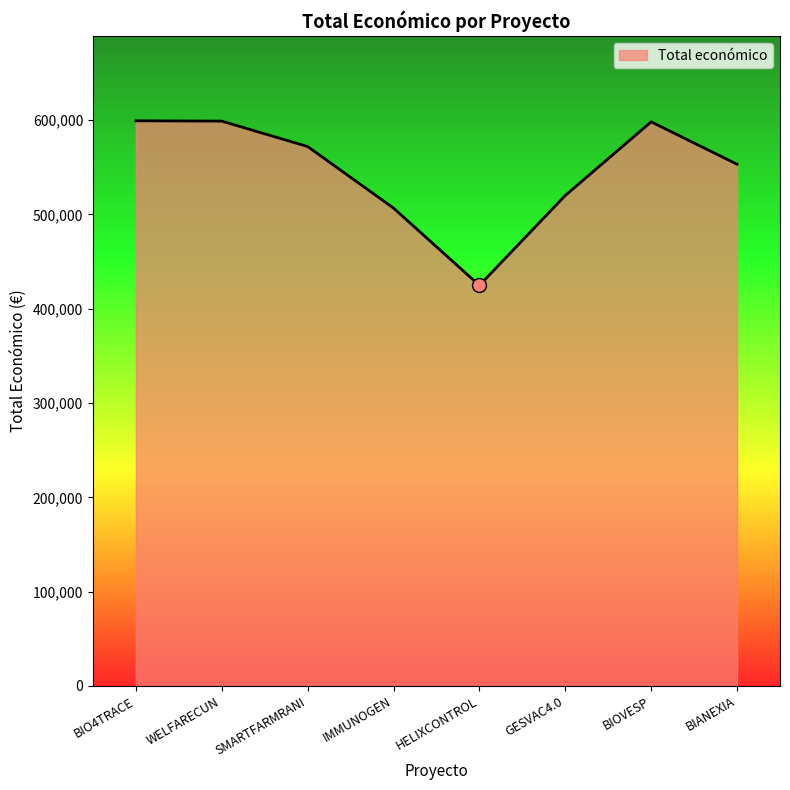

What is the ratio of the value at IMMUNOGEN to the value at HELIXCONTROL?

1.2